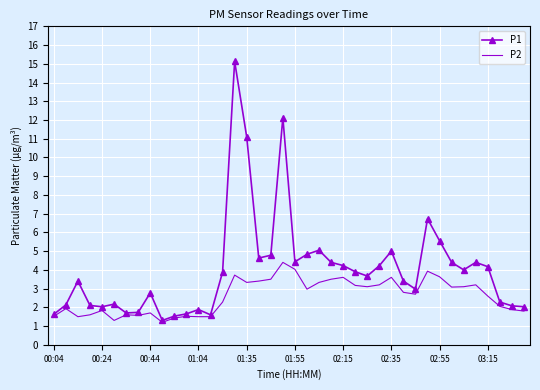

Which series has the largest range (max minus min)?

P1